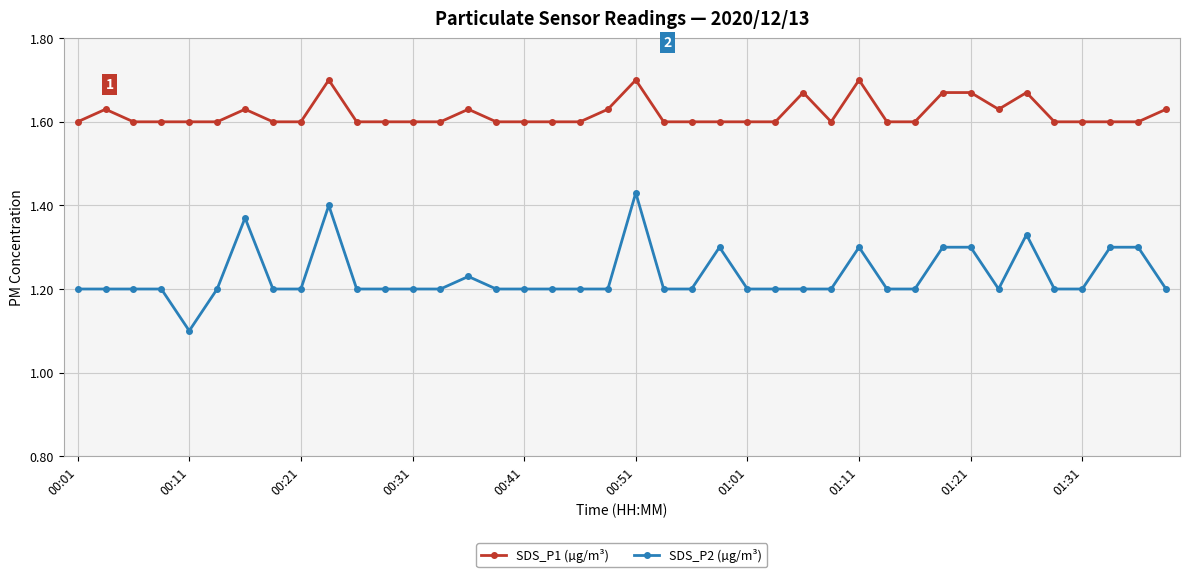

List the series in order of their overall mean, highest first.

SDS_P1 (µg/m³), SDS_P2 (µg/m³)